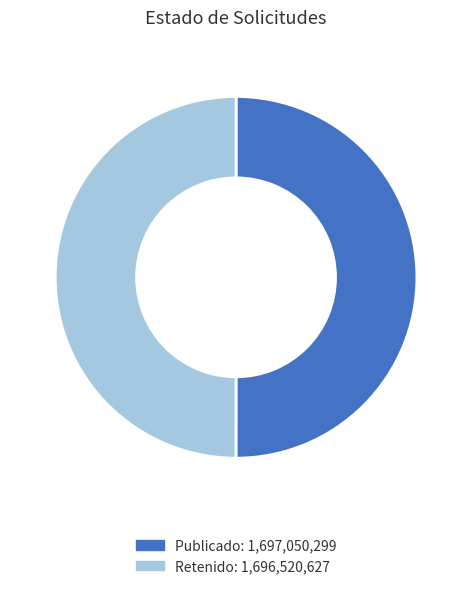

Count the number of slices in the pie.

2